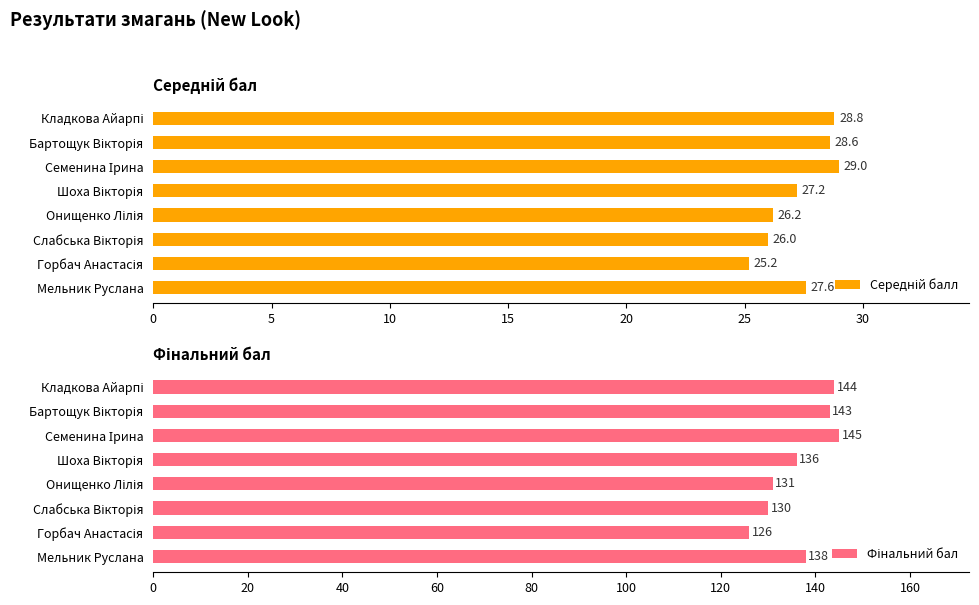

How many bars are there in each group?

2